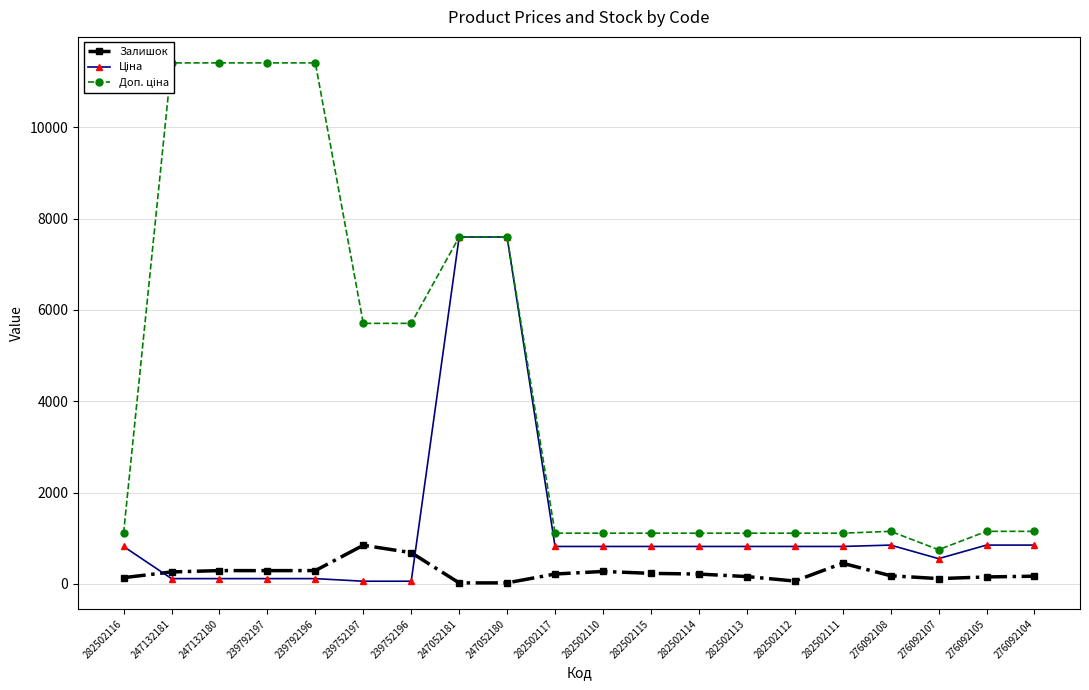

What is the label of the 20th point from the right?

282502116